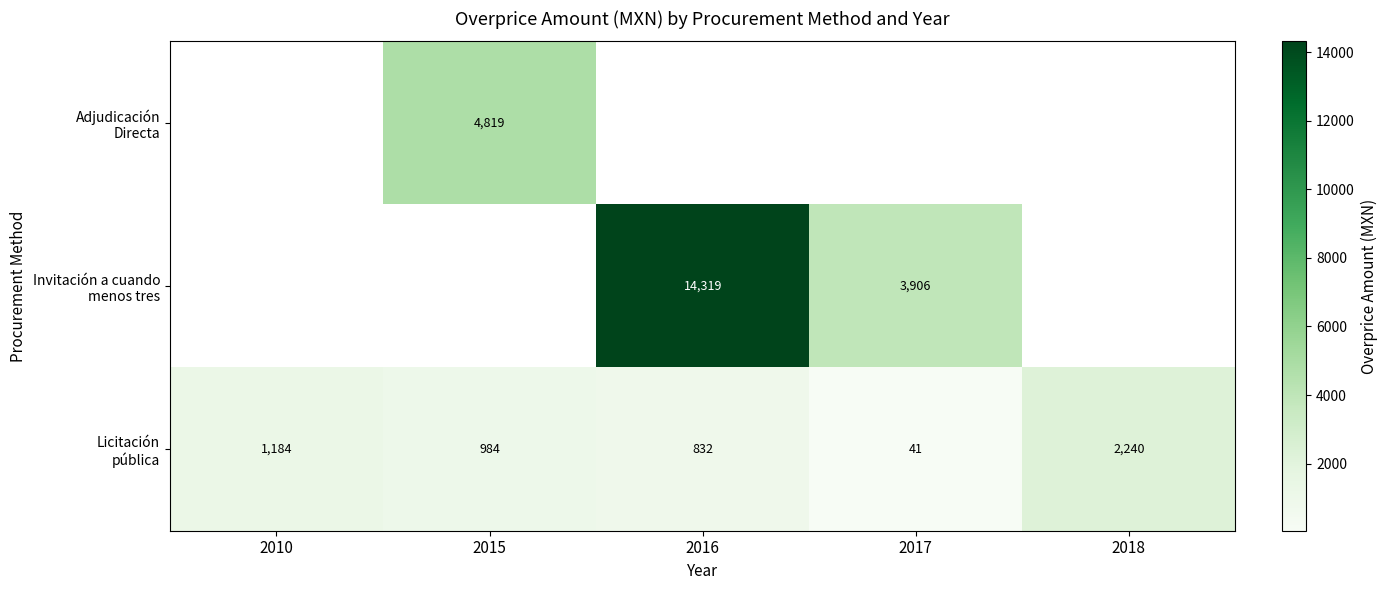

How many categories are shown in the chart?

5